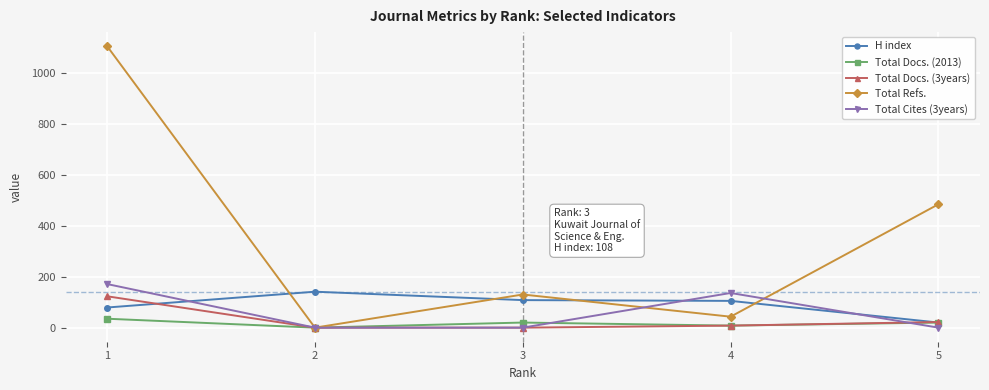

What is the difference between the highest and lowest values at 1?

1069